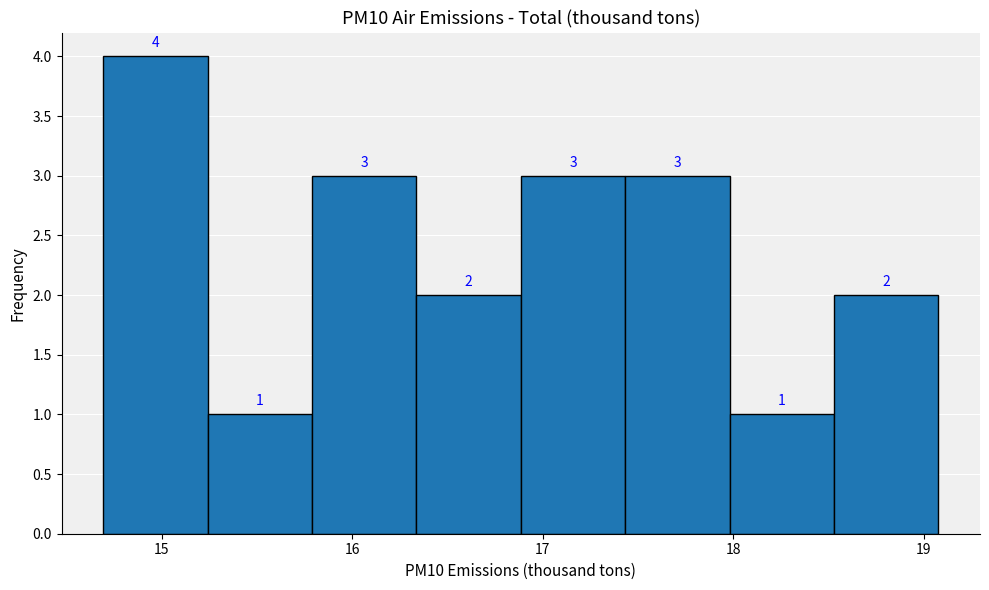

Reading left to right, list every bar in this chart as the range it spans on the x-axis followed by its height. The bar edges are not printed on the chart, so give them approximately, as read against the axis.

14.7 to 15.2: 4
15.2 to 15.8: 1
15.8 to 16.3: 3
16.3 to 16.9: 2
16.9 to 17.4: 3
17.4 to 18.0: 3
18.0 to 18.5: 1
18.5 to 19.1: 2